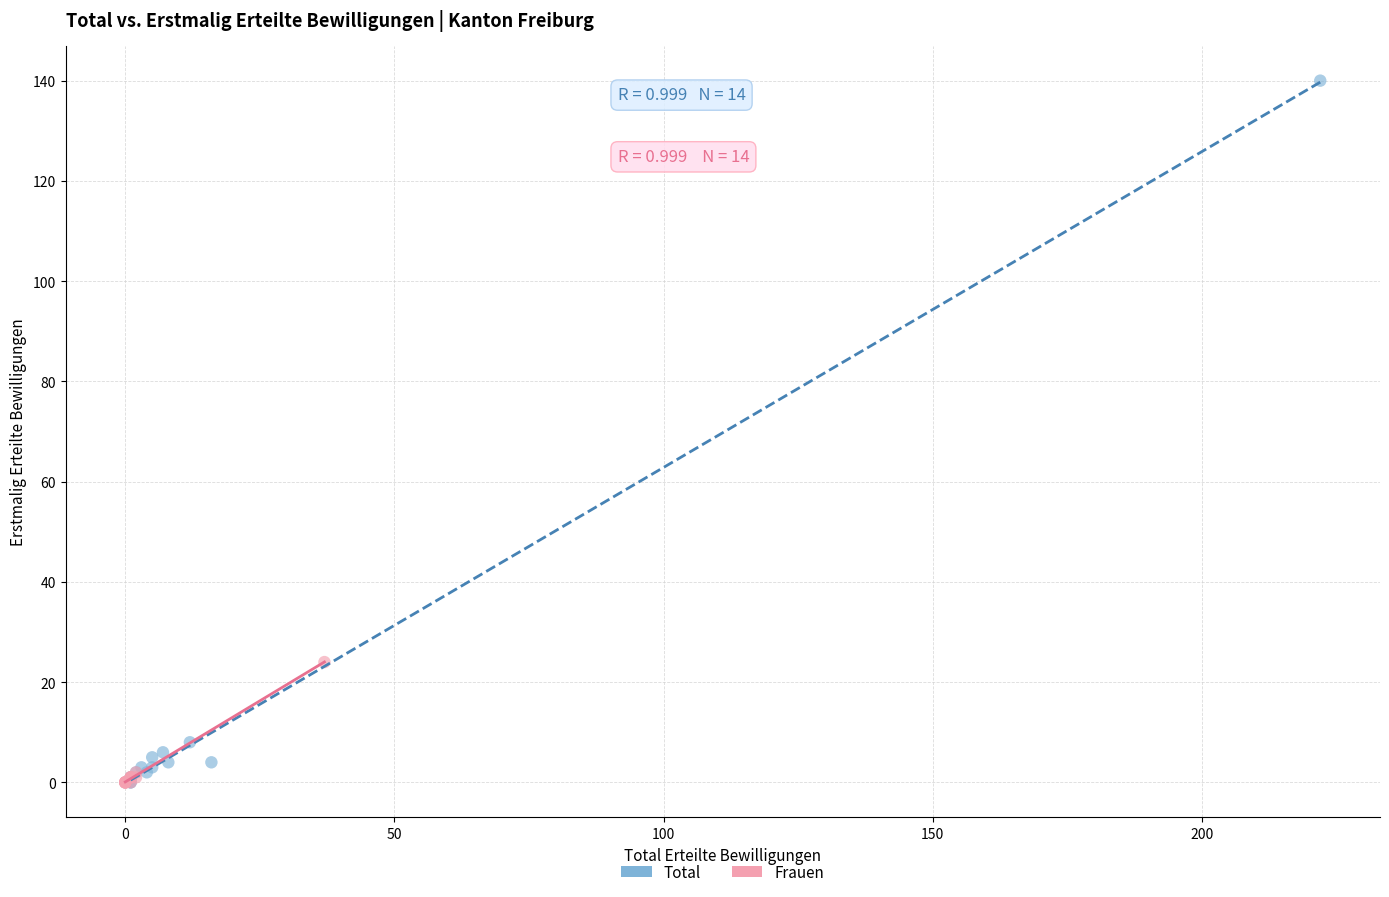

Which series has the widest spread of Y values?

Total